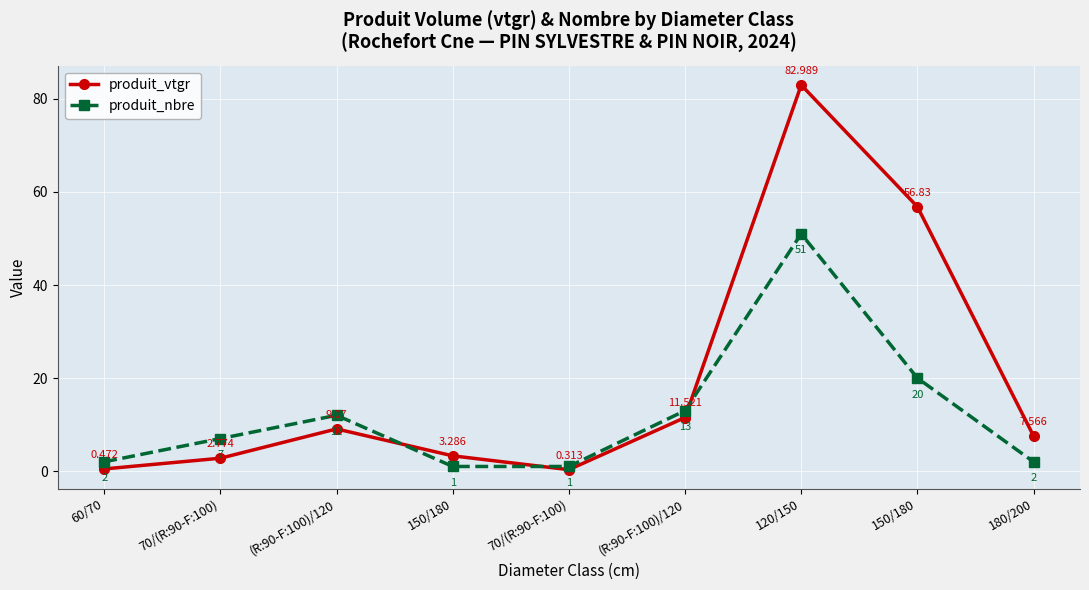

True or false: produit_nbre has a value of 74.5 at 120/150.

False